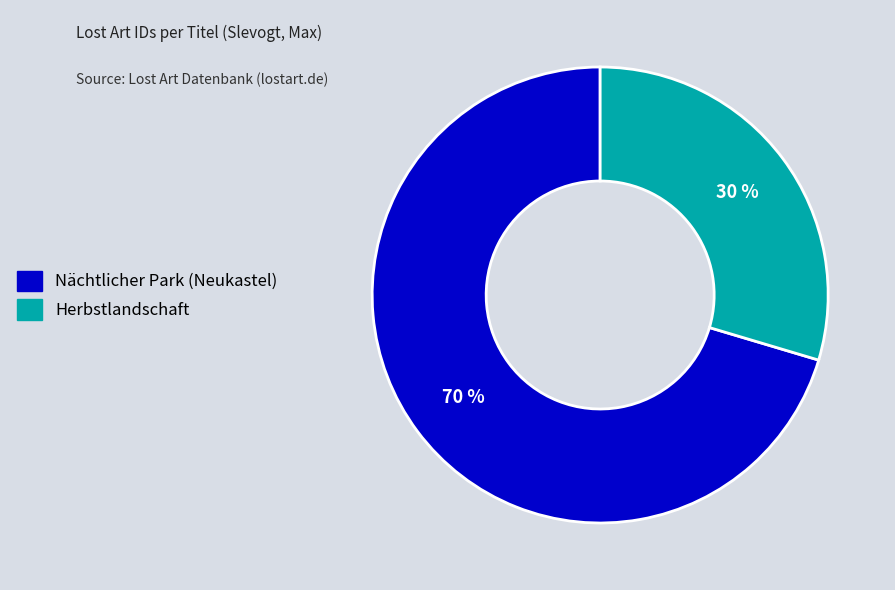

True or false: Herbstlandschaft accounts for 22% of the total.

False